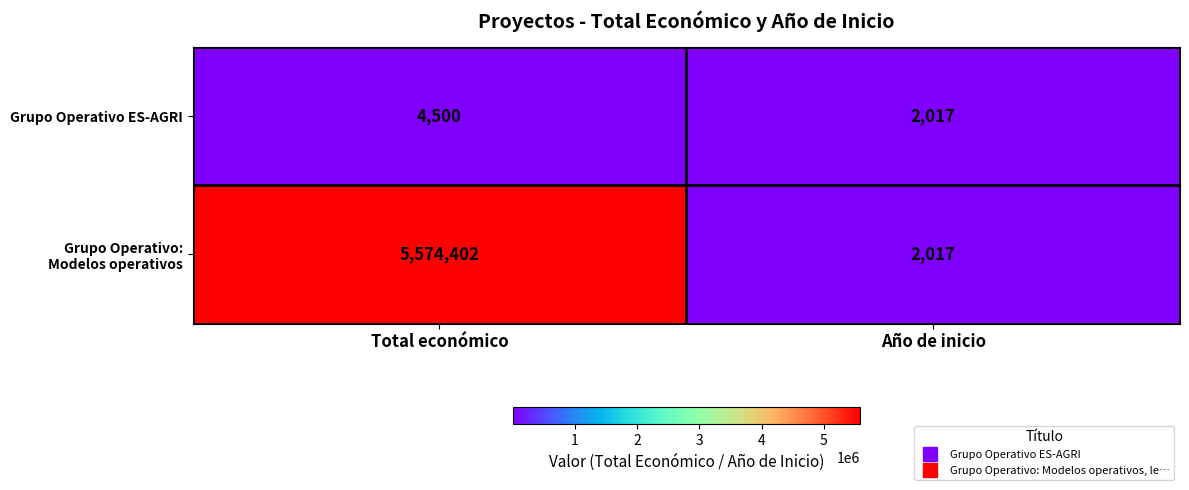

What is the maximum value shown in the chart?

5574402